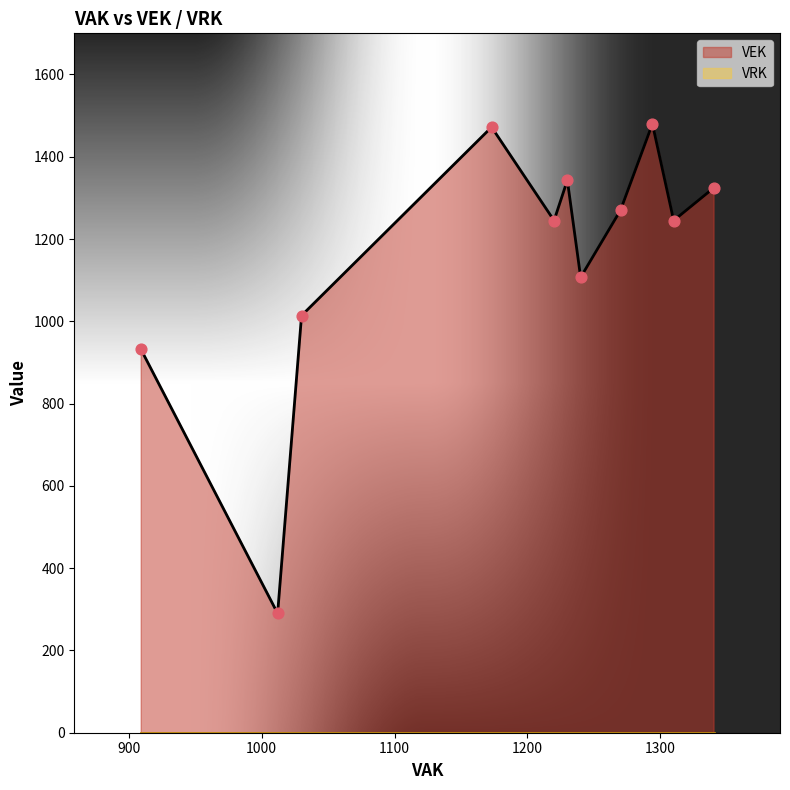

Which series has the widest spread of Y values?

VEK